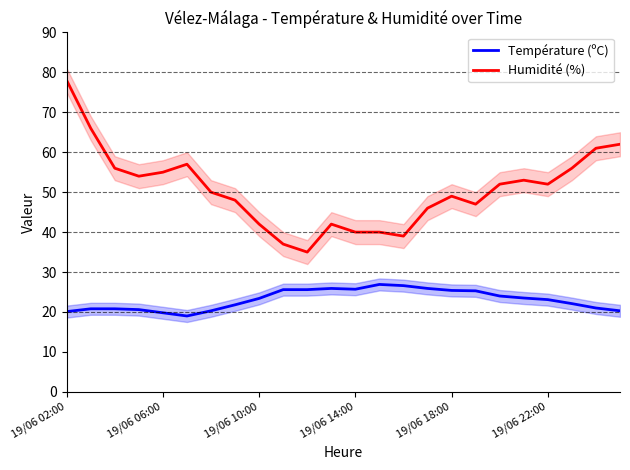

True or false: Humidité (%) and Température (ºC) intersect in this chart.

False